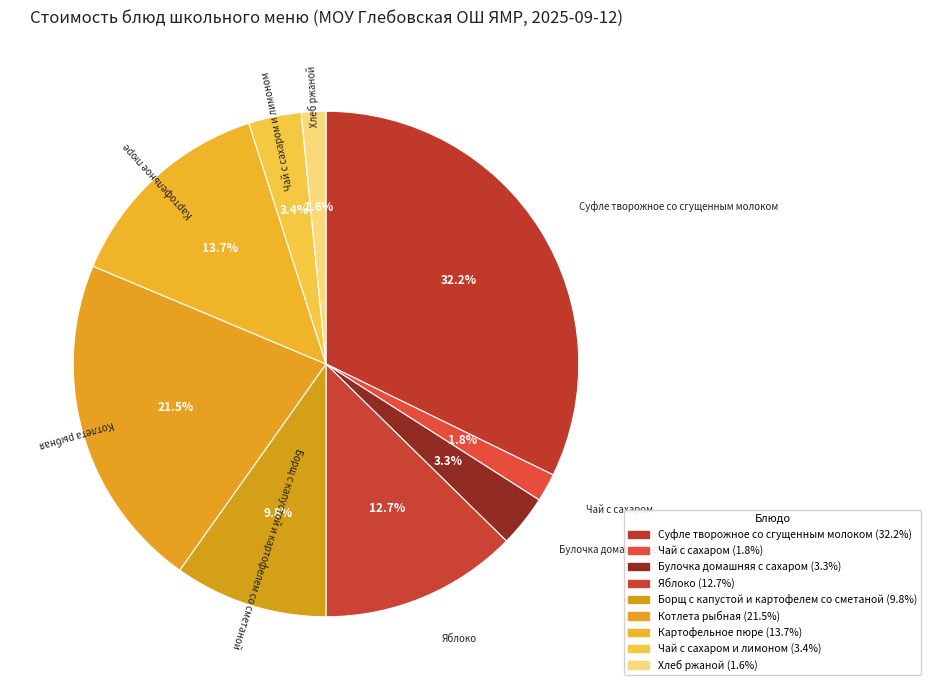

Count the number of slices in the pie.

9